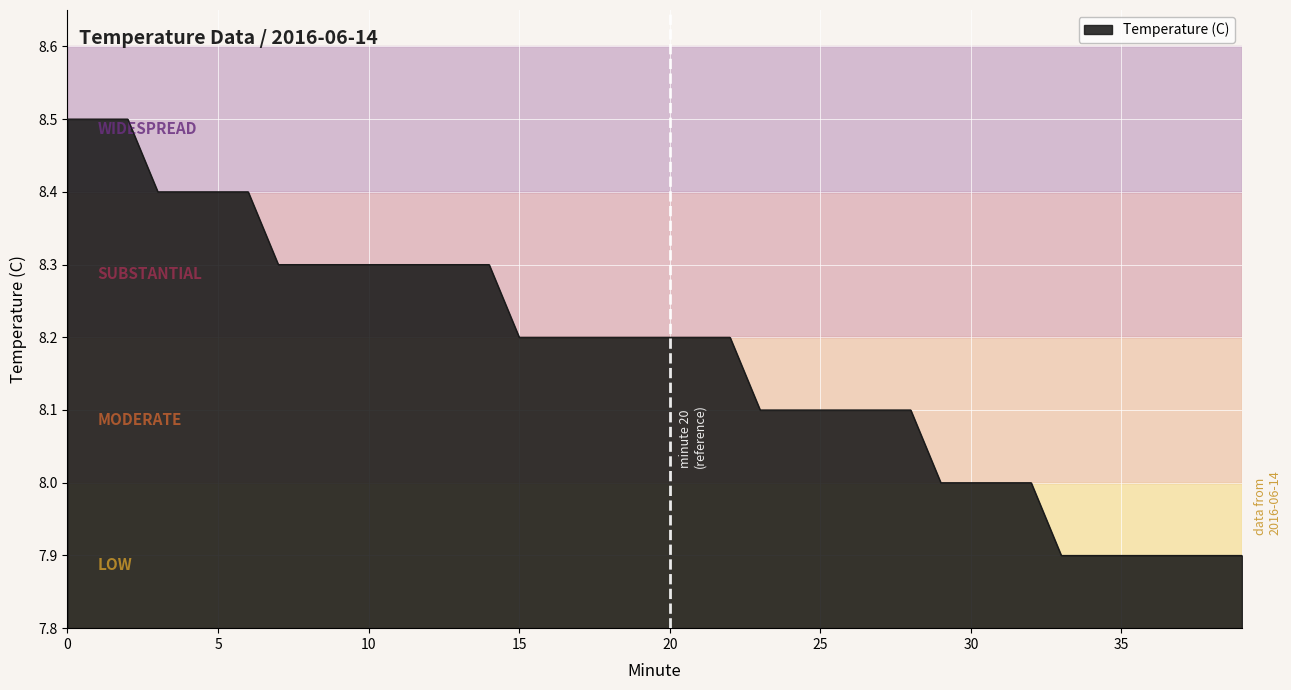

What is the difference between the maximum and minimum values?

0.6